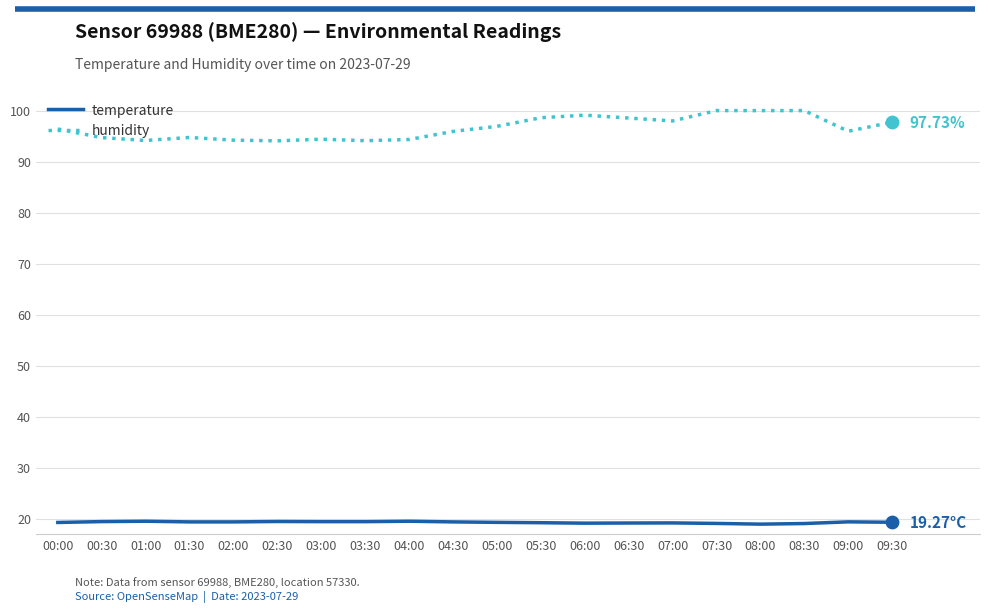

What is the total value across all series at 00:00?

115.6